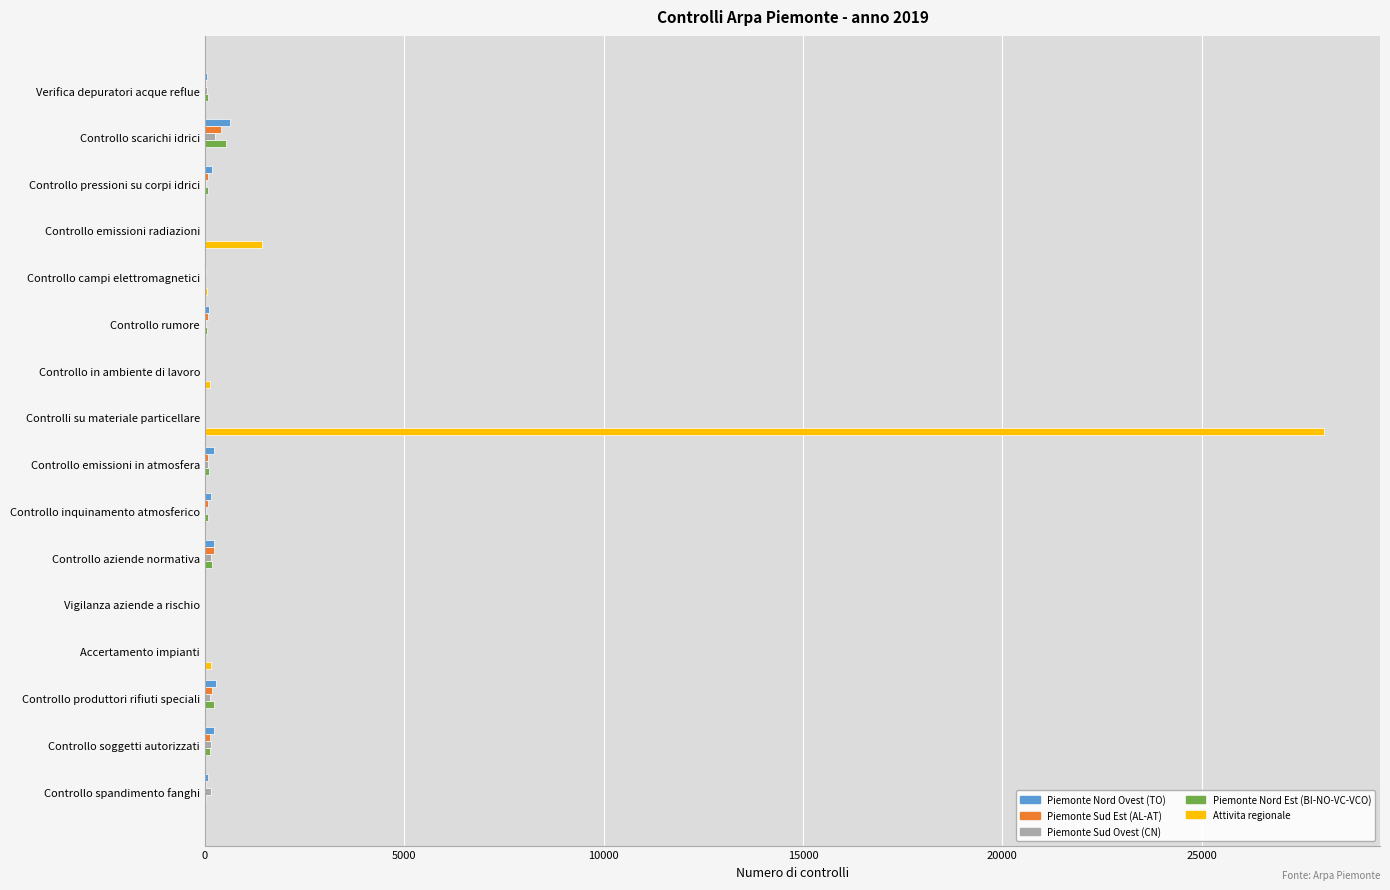

What is the sum of all Attivita regionale values?

29823